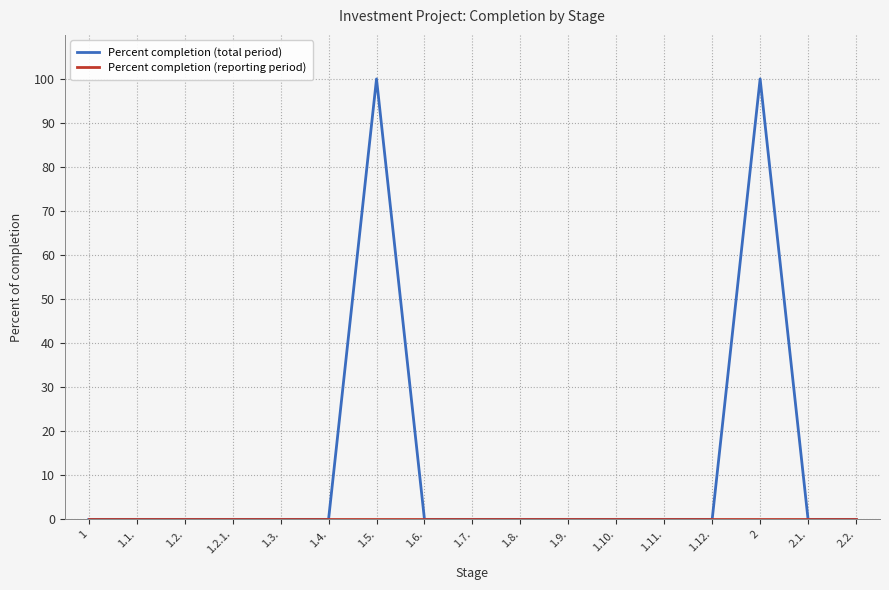

The value of Percent completion (total period) at 1.10. is -66. True or false?

False